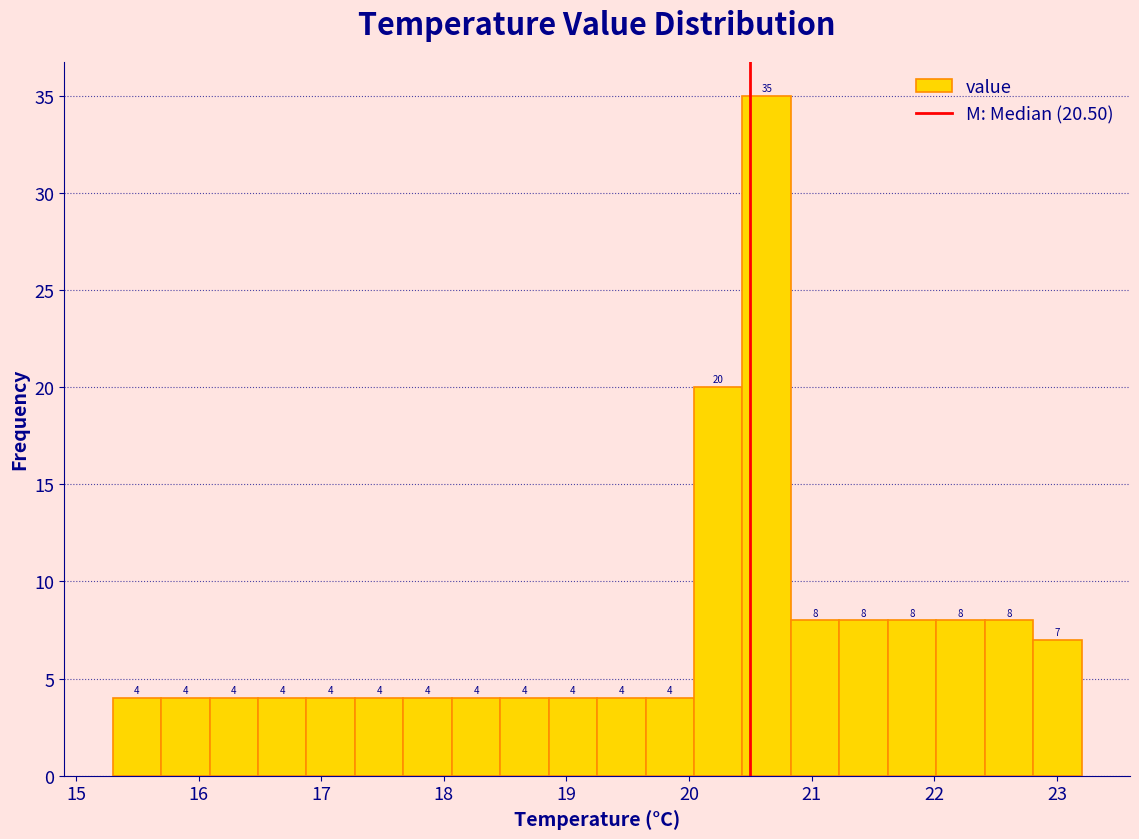

Around what value on the x-axis is the tallest bar? Give the approximate position of its centre, as read against the axis.

20.6